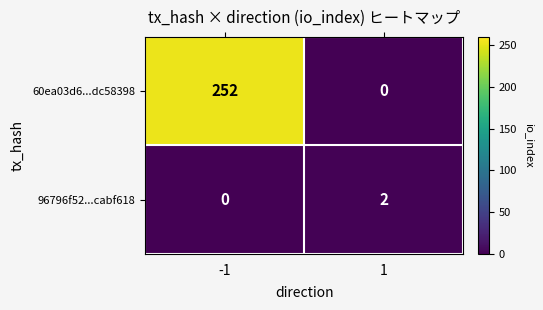

How many values in 96796f52...cabf618 are above zero?

1